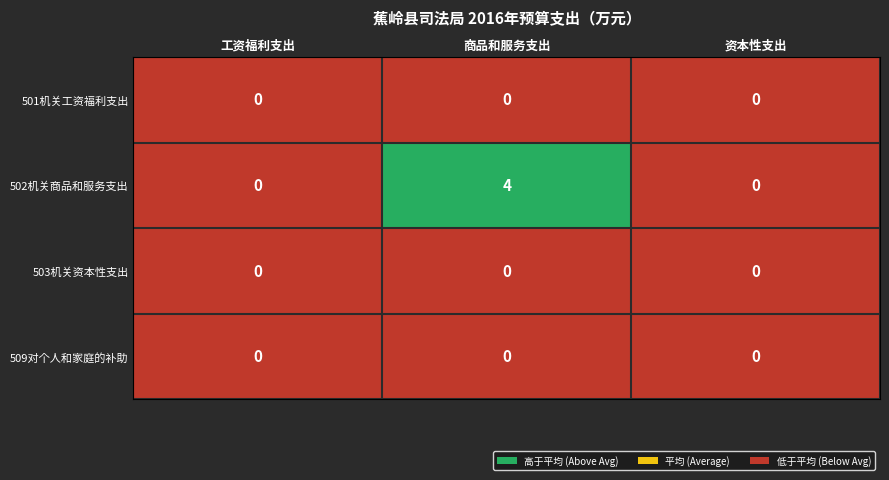

The value of 502机关商品和服务支出 at 资本性支出 is 0. True or false?

True